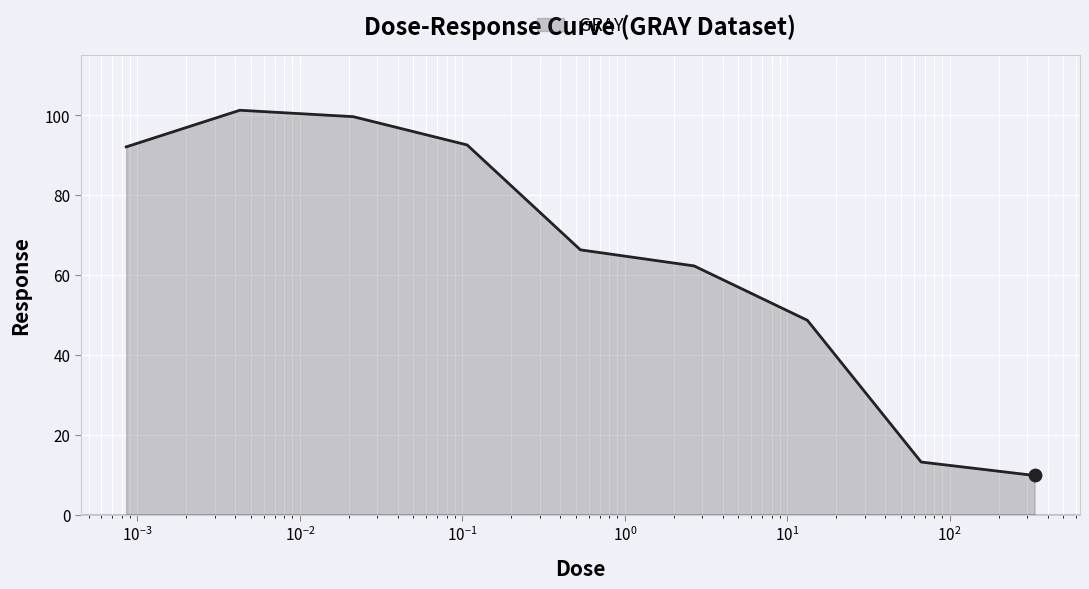

What is the difference between the maximum and minimum values?

91.4